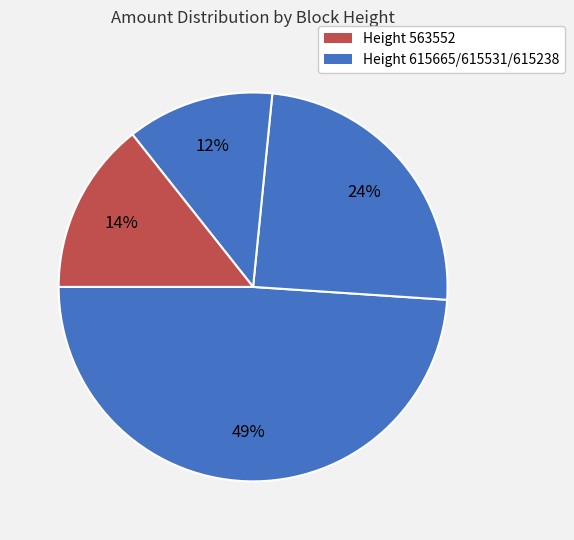

Does any single category account for the majority?

No